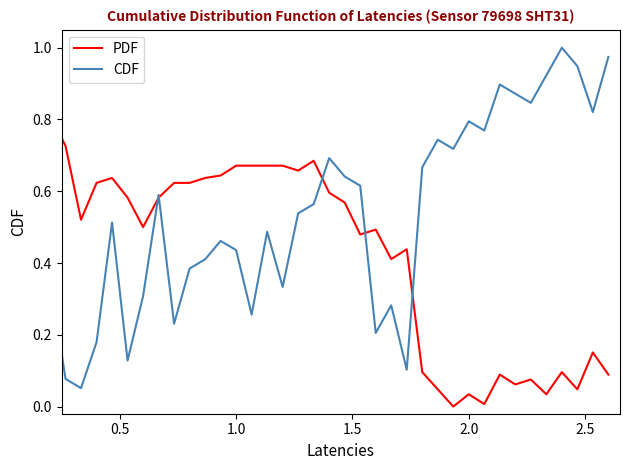

Which series has the largest total across all categories?

CDF